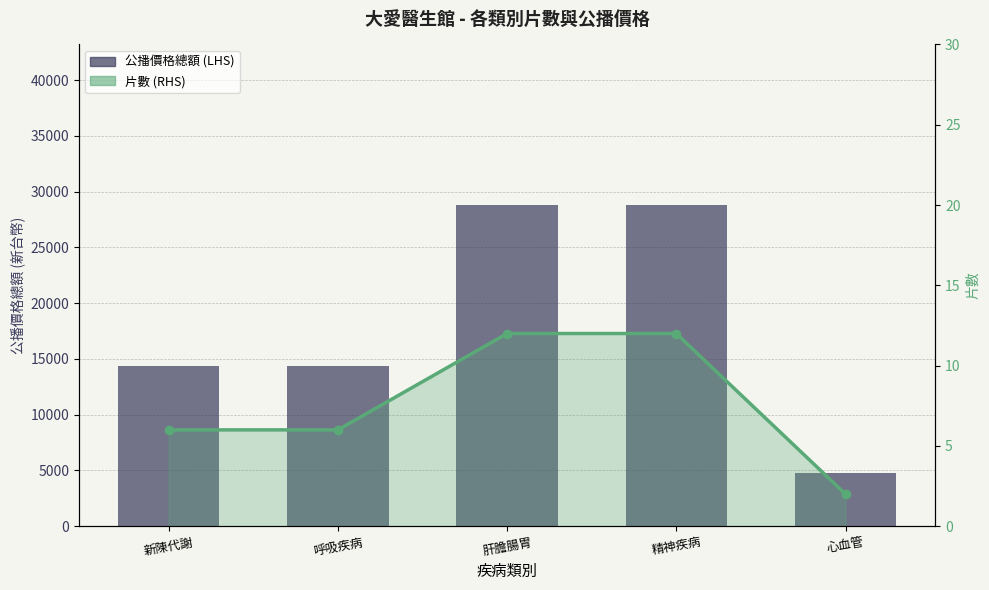

At 肝膽腸胃, list the series in order from largest to smallest.

公播價格總額 (LHS), 片數 (RHS)